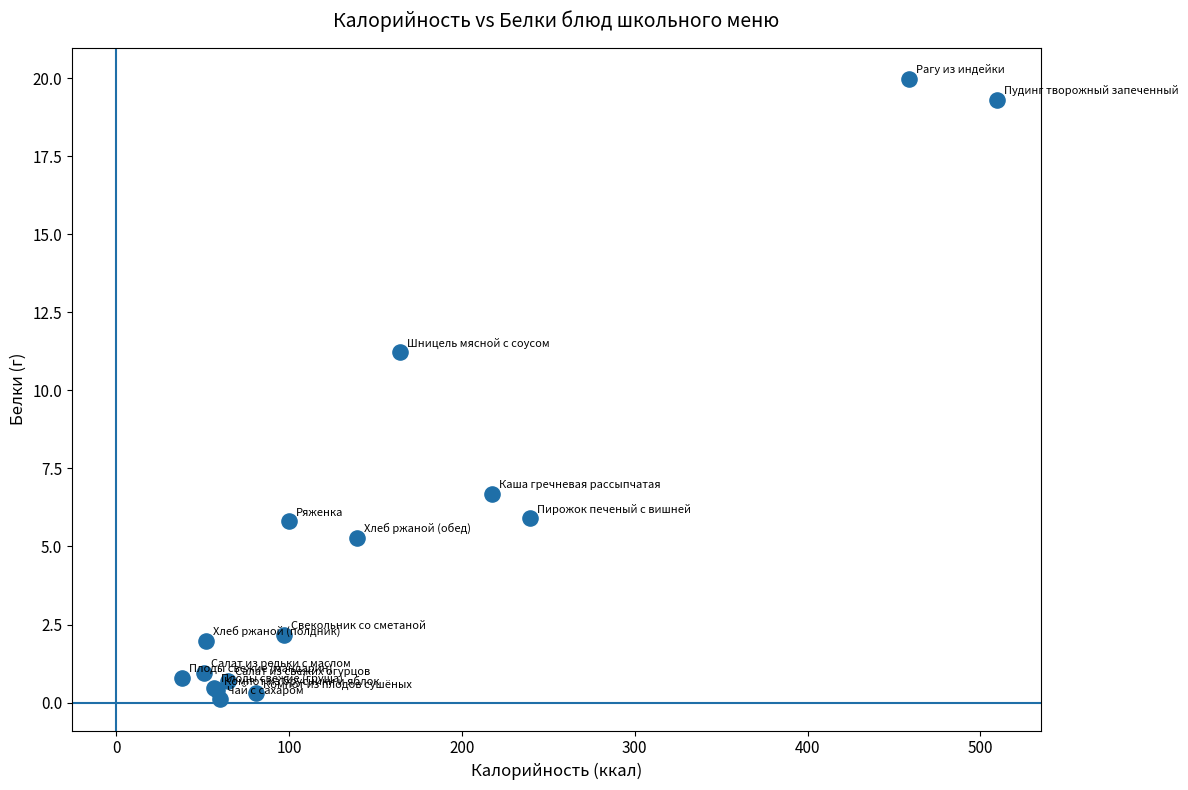

What Y value in the scatter plot is closest to 10?

11.2